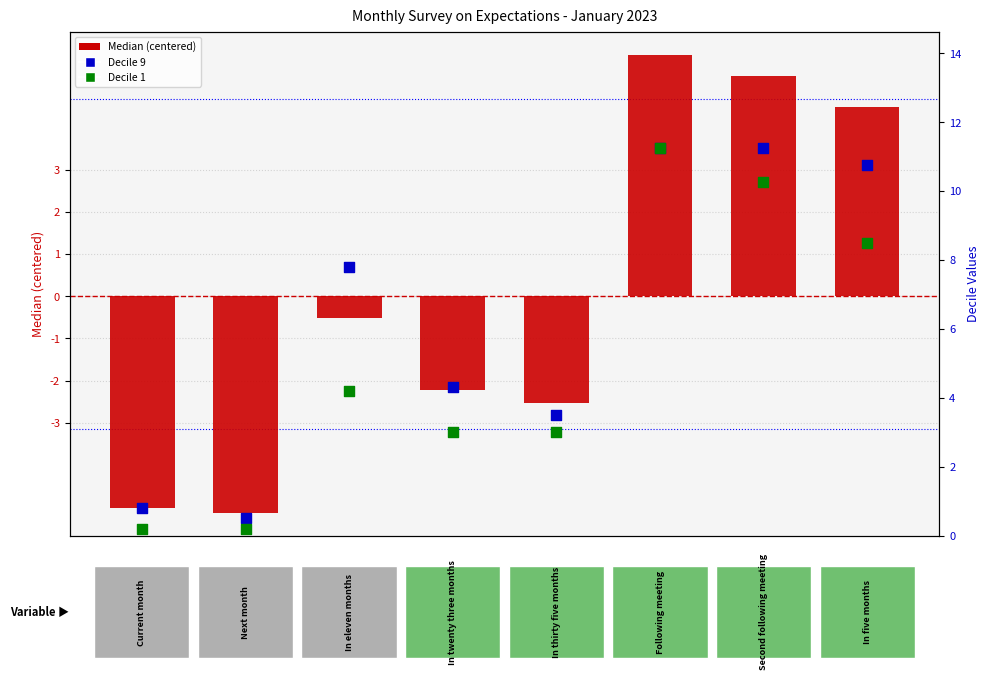

What are all the series names shown in the legend?

Median (centered), Decile 9, Decile 1